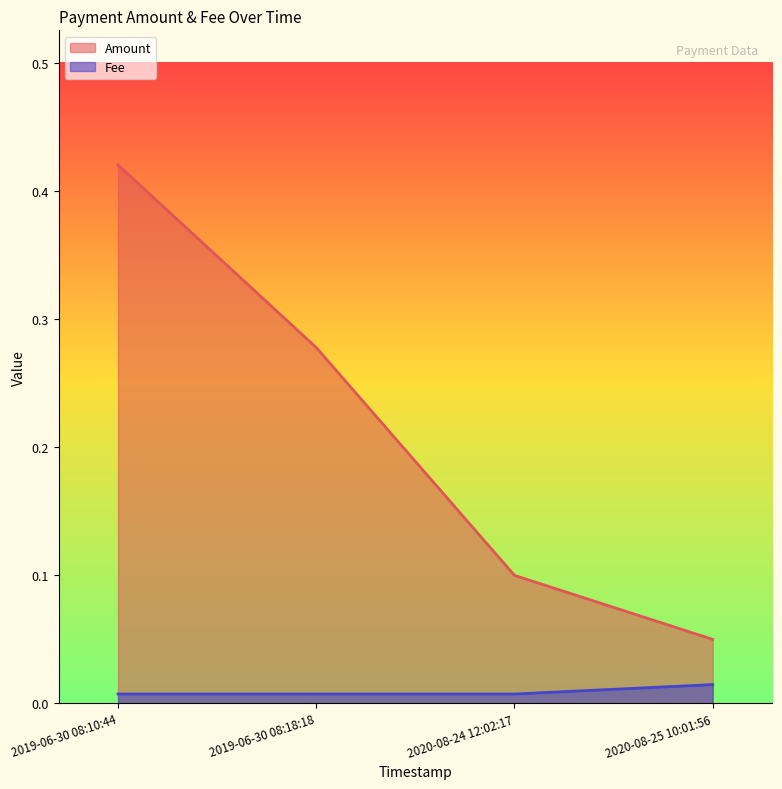

What is the label of the 2nd point from the right?

2020-08-24 12:02:17